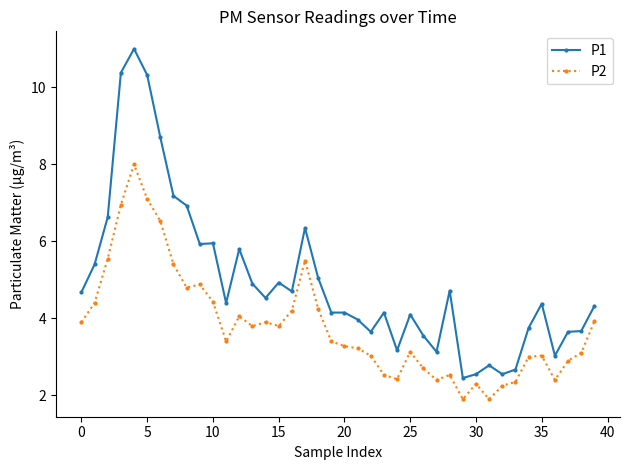

Which series has the widest spread of values?

P1